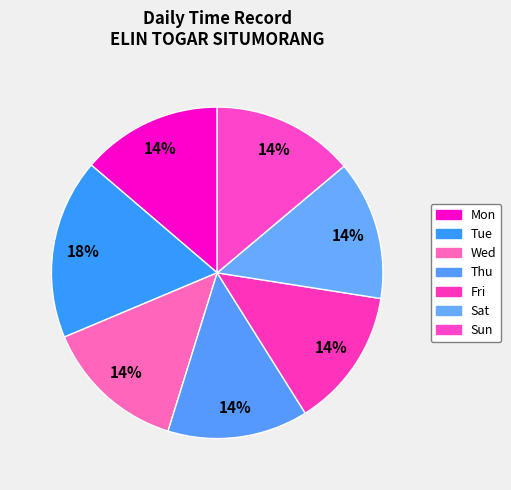

Which category has the smallest portion of the pie?

Fri